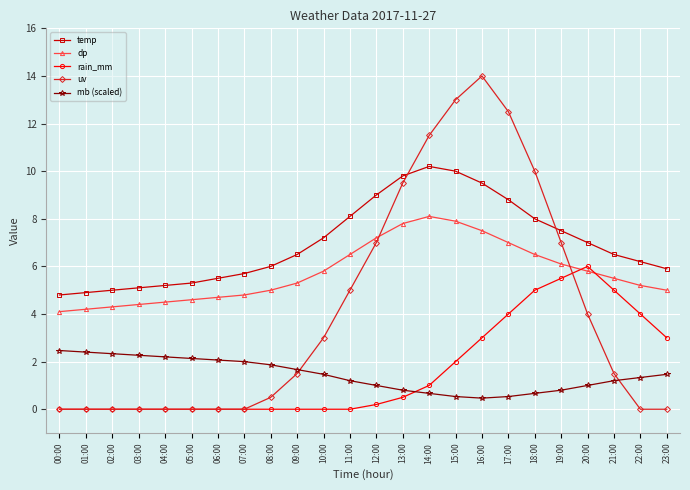

What position from the right is 23:00?

1